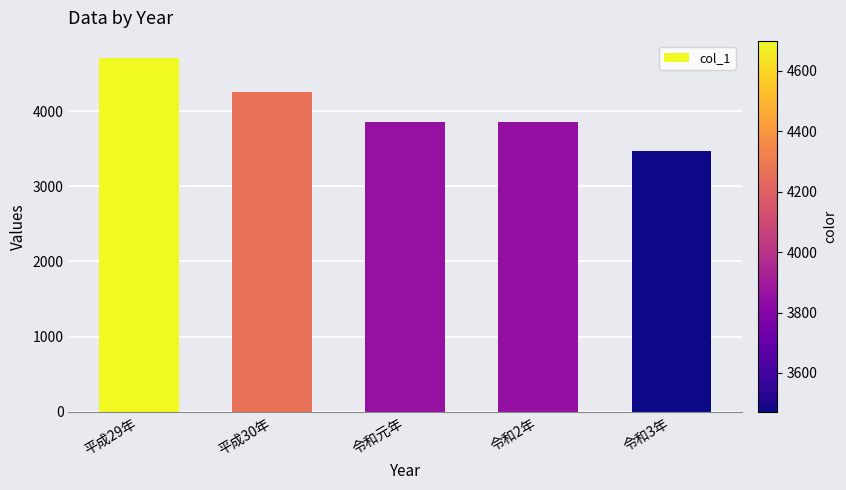

Which label corresponds to the smallest value in the chart?

令和3年